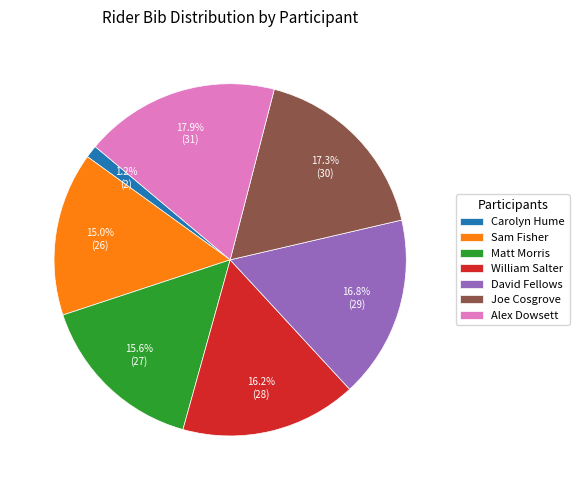

Count the number of slices in the pie.

7